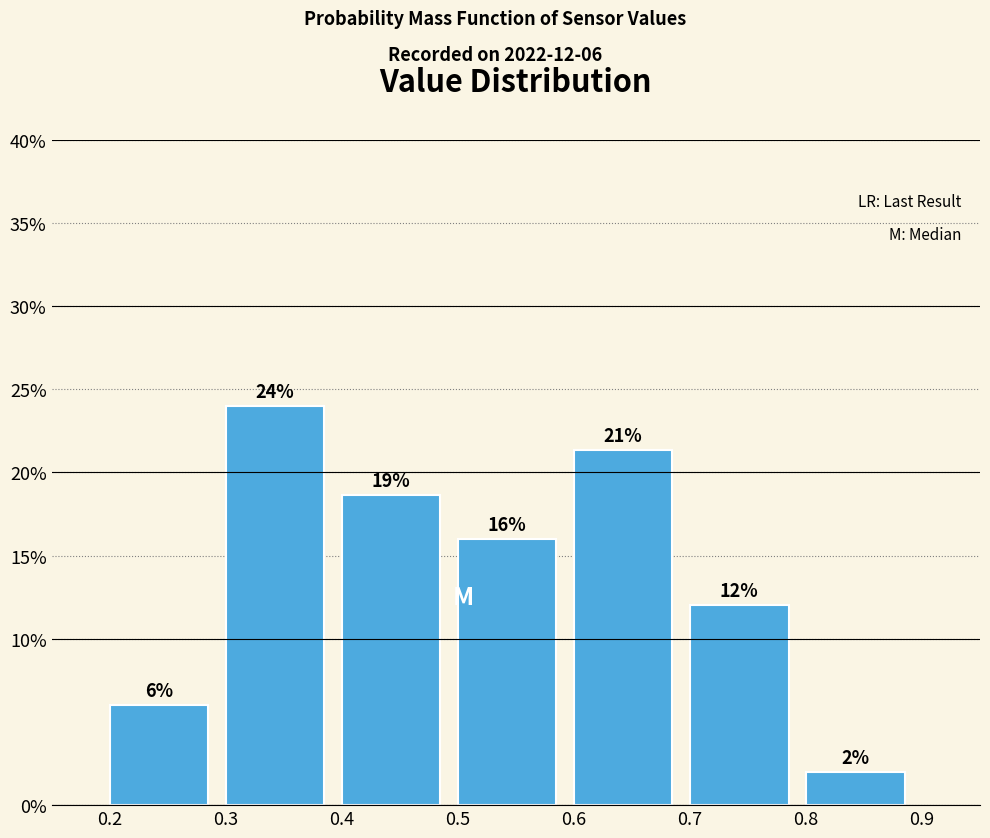

Over which range of the x-axis is the bar tallest?

0.3 to 0.4